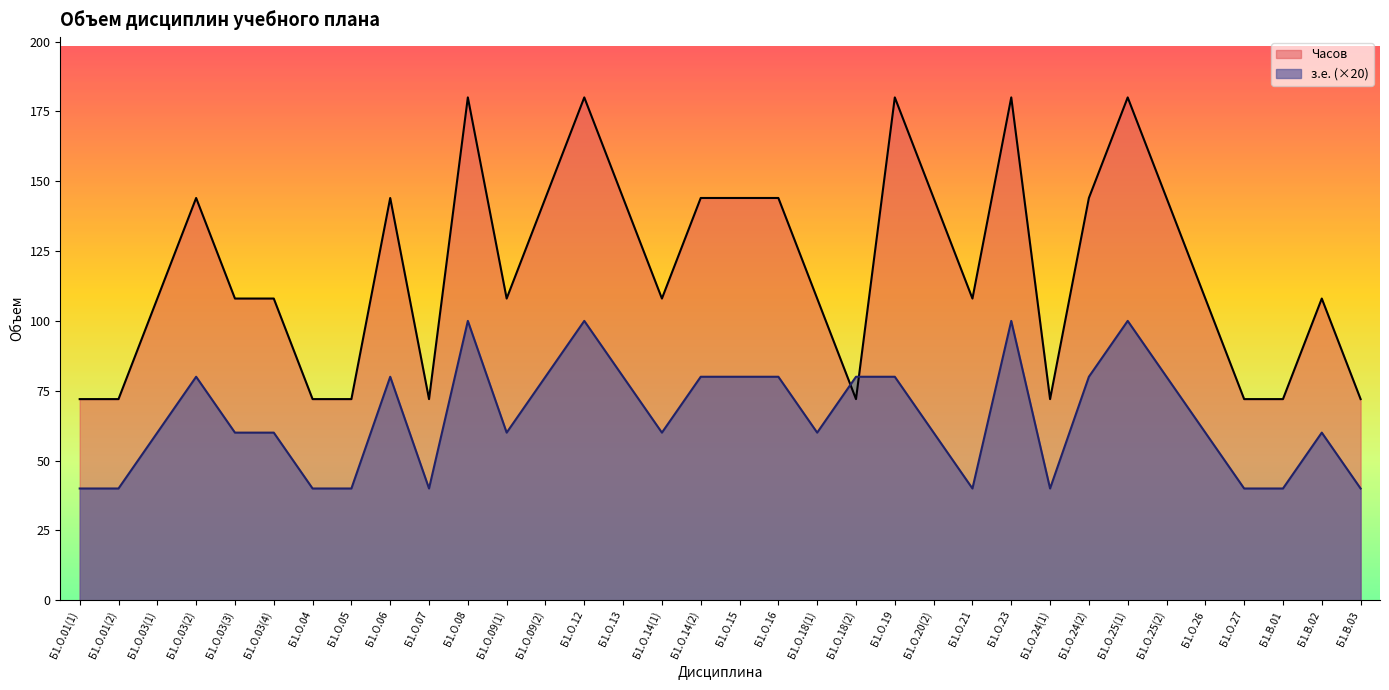

What is the approximate value of з.е. at Б1.В.01, to the nearest 10?

40